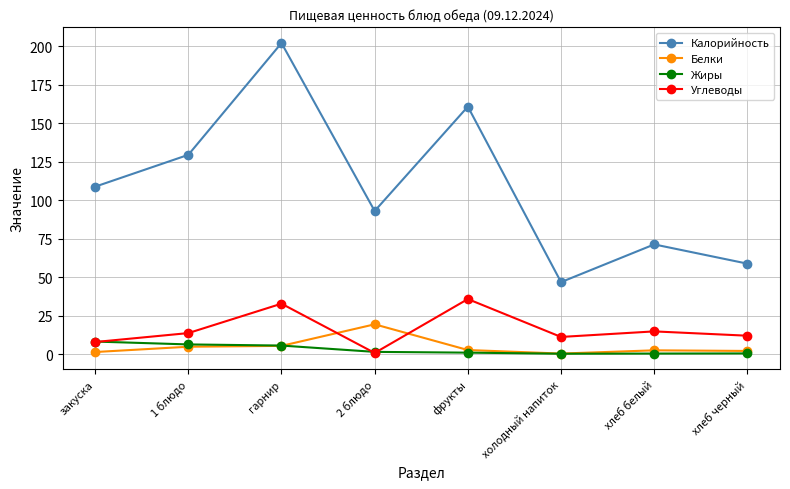

What is the label of the 4th point from the right?

фрукты